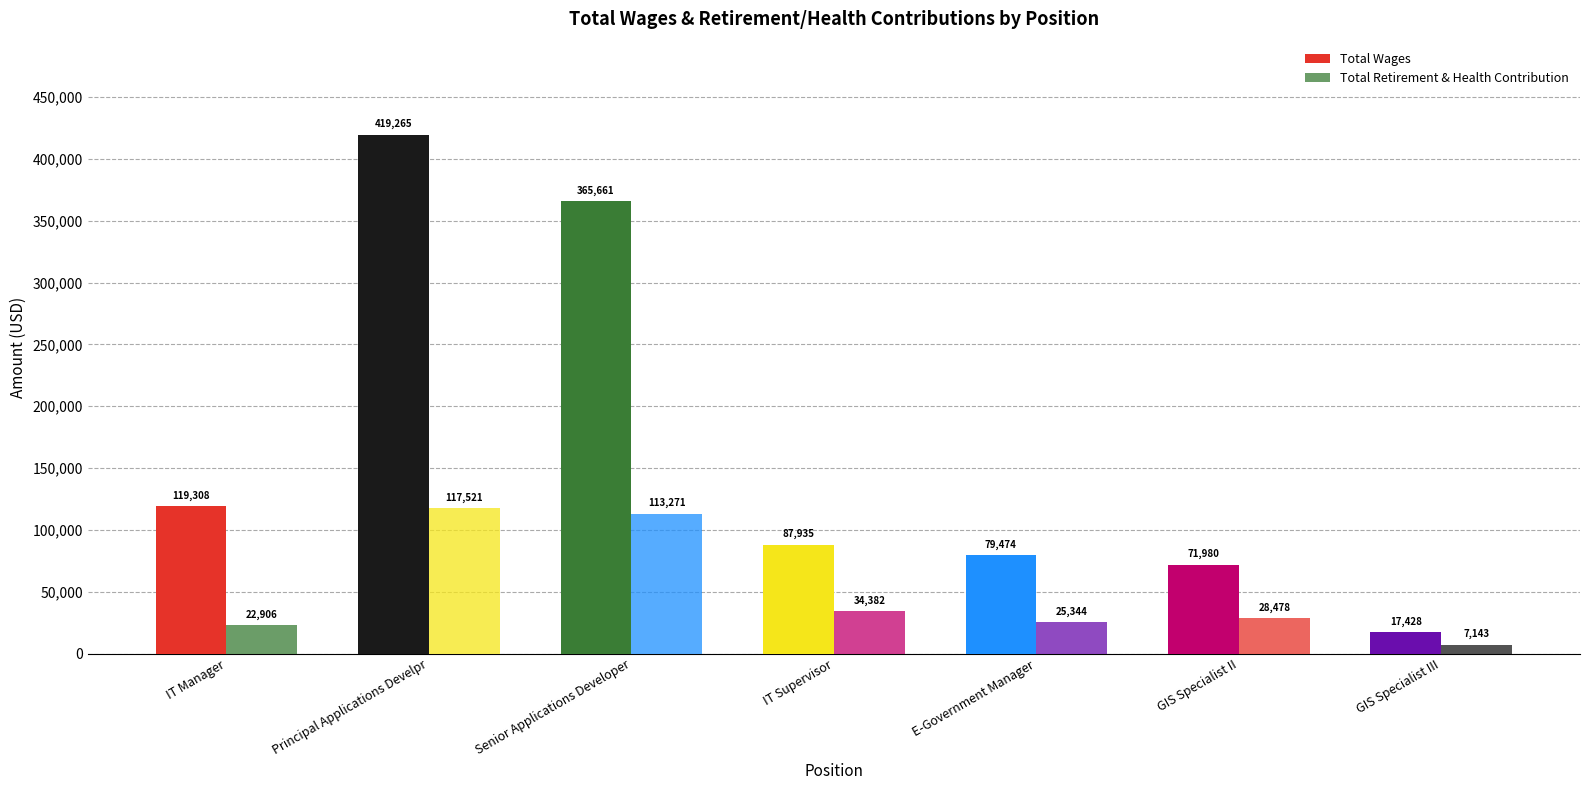

Between GIS Specialist III and Senior Applications Developer, which is larger?

Senior Applications Developer